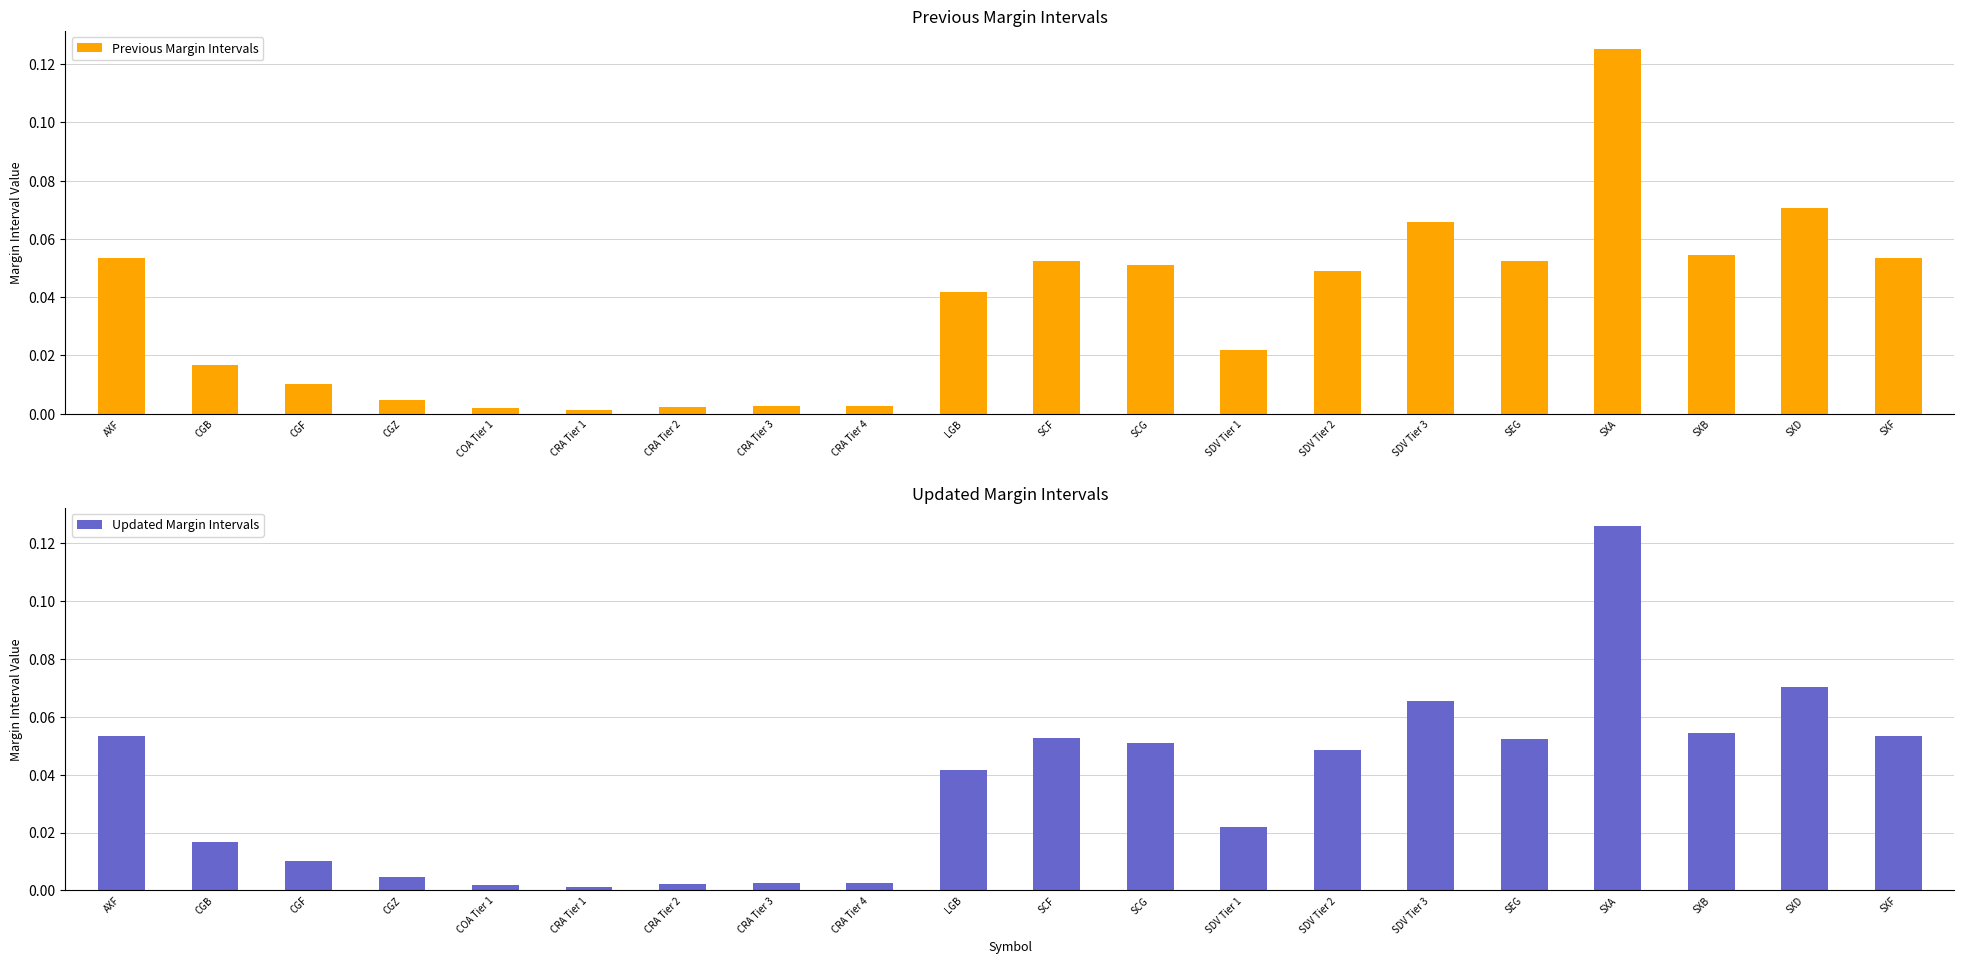

What is the total value across all series at AXF?

0.1